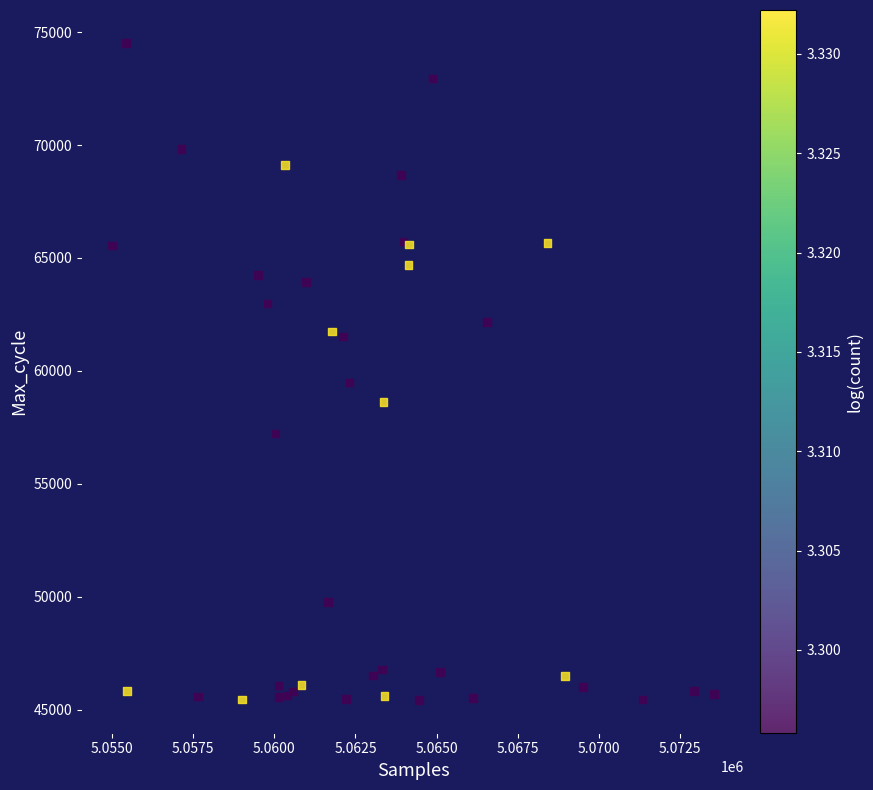

What Y value in the scatter plot is closest to 59977?

59483